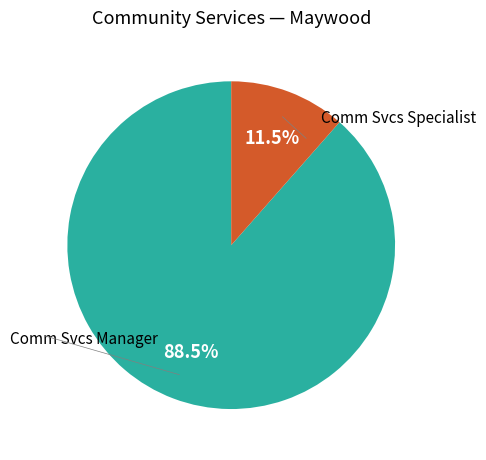

What is the total percentage of Comm Svcs Specialist and Comm Svcs Manager?

100.0%